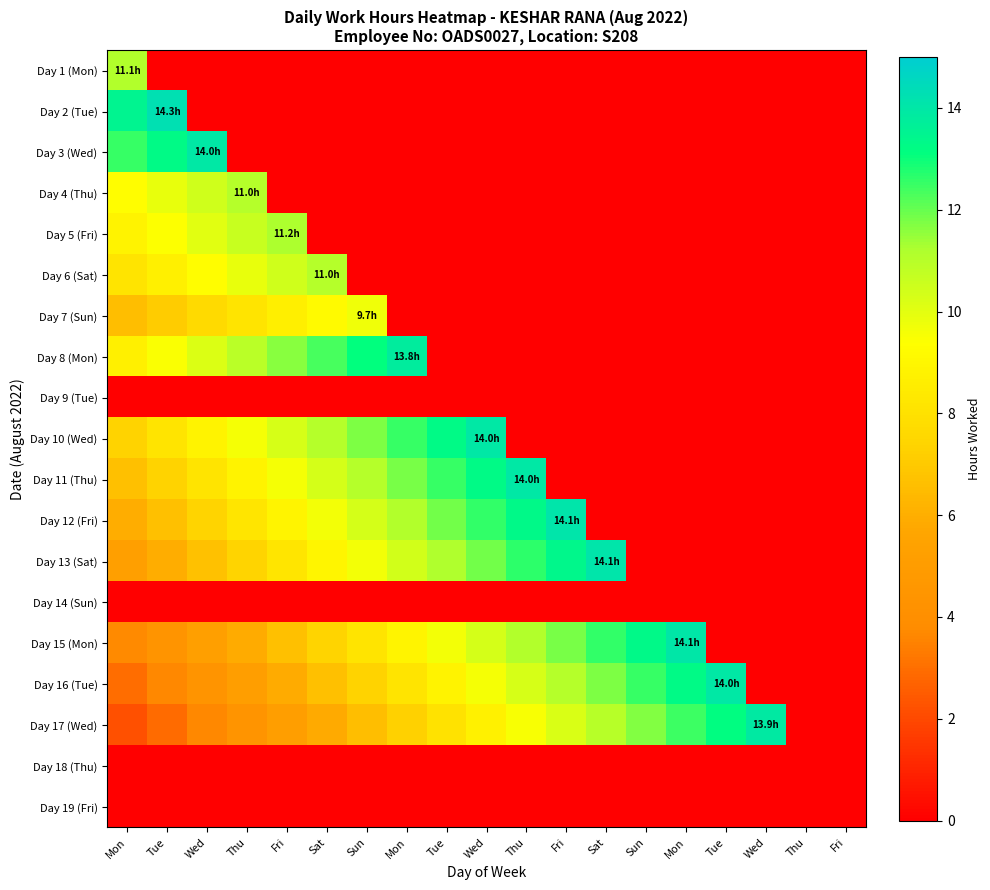

Reading left to right, transcribe all the data shown in this chart.

Day 1 (Mon): Mon=11.1	Tue=0.0	Wed=0.0	Thu=0.0	Fri=0.0	Sat=0.0	Sun=0.0	Mon=0.0	Tue=0.0	Wed=0.0	Thu=0.0	Fri=0.0	Sat=0.0	Sun=0.0	Mon=0.0	Tue=0.0	Wed=0.0	Thu=0.0	Fri=0.0
Day 2 (Tue): Mon=13.5	Tue=14.3	Wed=0.0	Thu=0.0	Fri=0.0	Sat=0.0	Sun=0.0	Mon=0.0	Tue=0.0	Wed=0.0	Thu=0.0	Fri=0.0	Sat=0.0	Sun=0.0	Mon=0.0	Tue=0.0	Wed=0.0	Thu=0.0	Fri=0.0
Day 3 (Wed): Mon=12.5	Tue=13.2	Wed=14.0	Thu=0.0	Fri=0.0	Sat=0.0	Sun=0.0	Mon=0.0	Tue=0.0	Wed=0.0	Thu=0.0	Fri=0.0	Sat=0.0	Sun=0.0	Mon=0.0	Tue=0.0	Wed=0.0	Thu=0.0	Fri=0.0
Day 4 (Thu): Mon=9.3	Tue=9.9	Wed=10.4	Thu=11.0	Fri=0.0	Sat=0.0	Sun=0.0	Mon=0.0	Tue=0.0	Wed=0.0	Thu=0.0	Fri=0.0	Sat=0.0	Sun=0.0	Mon=0.0	Tue=0.0	Wed=0.0	Thu=0.0	Fri=0.0
Day 5 (Fri): Mon=8.8	Tue=9.4	Wed=10.0	Thu=10.6	Fri=11.2	Sat=0.0	Sun=0.0	Mon=0.0	Tue=0.0	Wed=0.0	Thu=0.0	Fri=0.0	Sat=0.0	Sun=0.0	Mon=0.0	Tue=0.0	Wed=0.0	Thu=0.0	Fri=0.0
Day 6 (Sat): Mon=8.1	Tue=8.7	Wed=9.3	Thu=9.9	Fri=10.5	Sat=11.0	Sun=0.0	Mon=0.0	Tue=0.0	Wed=0.0	Thu=0.0	Fri=0.0	Sat=0.0	Sun=0.0	Mon=0.0	Tue=0.0	Wed=0.0	Thu=0.0	Fri=0.0
Day 7 (Sun): Mon=6.6	Tue=7.1	Wed=7.6	Thu=8.1	Fri=8.7	Sat=9.2	Sun=9.7	Mon=0.0	Tue=0.0	Wed=0.0	Thu=0.0	Fri=0.0	Sat=0.0	Sun=0.0	Mon=0.0	Tue=0.0	Wed=0.0	Thu=0.0	Fri=0.0
Day 8 (Mon): Mon=8.7	Tue=9.4	Wed=10.2	Thu=10.9	Fri=11.6	Sat=12.4	Sun=13.1	Mon=13.8	Tue=0.0	Wed=0.0	Thu=0.0	Fri=0.0	Sat=0.0	Sun=0.0	Mon=0.0	Tue=0.0	Wed=0.0	Thu=0.0	Fri=0.0
Day 9 (Tue): Mon=0.0	Tue=0.0	Wed=0.0	Thu=0.0	Fri=0.0	Sat=0.0	Sun=0.0	Mon=0.0	Tue=0.0	Wed=0.0	Thu=0.0	Fri=0.0	Sat=0.0	Sun=0.0	Mon=0.0	Tue=0.0	Wed=0.0	Thu=0.0	Fri=0.0
Day 10 (Wed): Mon=7.4	Tue=8.1	Wed=8.8	Thu=9.6	Fri=10.3	Sat=11.0	Sun=11.8	Mon=12.5	Tue=13.2	Wed=14.0	Thu=0.0	Fri=0.0	Sat=0.0	Sun=0.0	Mon=0.0	Tue=0.0	Wed=0.0	Thu=0.0	Fri=0.0
Day 11 (Thu): Mon=6.6	Tue=7.4	Wed=8.1	Thu=8.8	Fri=9.6	Sat=10.3	Sun=11.1	Mon=11.8	Tue=12.5	Wed=13.3	Thu=14.0	Fri=0.0	Sat=0.0	Sun=0.0	Mon=0.0	Tue=0.0	Wed=0.0	Thu=0.0	Fri=0.0
Day 12 (Fri): Mon=5.9	Tue=6.7	Wed=7.4	Thu=8.1	Fri=8.9	Sat=9.6	Sun=10.4	Mon=11.1	Tue=11.8	Wed=12.6	Thu=13.3	Fri=14.1	Sat=0.0	Sun=0.0	Mon=0.0	Tue=0.0	Wed=0.0	Thu=0.0	Fri=0.0
Day 13 (Sat): Mon=5.2	Tue=5.9	Wed=6.7	Thu=7.4	Fri=8.2	Sat=8.9	Sun=9.7	Mon=10.4	Tue=11.1	Wed=11.9	Thu=12.6	Fri=13.4	Sat=14.1	Sun=0.0	Mon=0.0	Tue=0.0	Wed=0.0	Thu=0.0	Fri=0.0
Day 14 (Sun): Mon=0.0	Tue=0.0	Wed=0.0	Thu=0.0	Fri=0.0	Sat=0.0	Sun=0.0	Mon=0.0	Tue=0.0	Wed=0.0	Thu=0.0	Fri=0.0	Sat=0.0	Sun=0.0	Mon=0.0	Tue=0.0	Wed=0.0	Thu=0.0	Fri=0.0
Day 15 (Mon): Mon=3.7	Tue=4.4	Wed=5.2	Thu=5.9	Fri=6.7	Sat=7.4	Sun=8.1	Mon=8.9	Tue=9.6	Wed=10.4	Thu=11.1	Fri=11.8	Sat=12.6	Sun=13.3	Mon=14.1	Tue=0.0	Wed=0.0	Thu=0.0	Fri=0.0
Day 16 (Tue): Mon=2.9	Tue=3.7	Wed=4.4	Thu=5.2	Fri=5.9	Sat=6.6	Sun=7.4	Mon=8.1	Tue=8.8	Wed=9.6	Thu=10.3	Fri=11.0	Sat=11.8	Sun=12.5	Mon=13.2	Tue=14.0	Wed=0.0	Thu=0.0	Fri=0.0
Day 17 (Wed): Mon=2.2	Tue=2.9	Wed=3.7	Thu=4.4	Fri=5.1	Sat=5.9	Sun=6.6	Mon=7.3	Tue=8.1	Wed=8.8	Thu=9.5	Fri=10.2	Sat=11.0	Sun=11.7	Mon=12.4	Tue=13.2	Wed=13.9	Thu=0.0	Fri=0.0
Day 18 (Thu): Mon=0.0	Tue=0.0	Wed=0.0	Thu=0.0	Fri=0.0	Sat=0.0	Sun=0.0	Mon=0.0	Tue=0.0	Wed=0.0	Thu=0.0	Fri=0.0	Sat=0.0	Sun=0.0	Mon=0.0	Tue=0.0	Wed=0.0	Thu=0.0	Fri=0.0
Day 19 (Fri): Mon=0.0	Tue=0.0	Wed=0.0	Thu=0.0	Fri=0.0	Sat=0.0	Sun=0.0	Mon=0.0	Tue=0.0	Wed=0.0	Thu=0.0	Fri=0.0	Sat=0.0	Sun=0.0	Mon=0.0	Tue=0.0	Wed=0.0	Thu=0.0	Fri=0.0